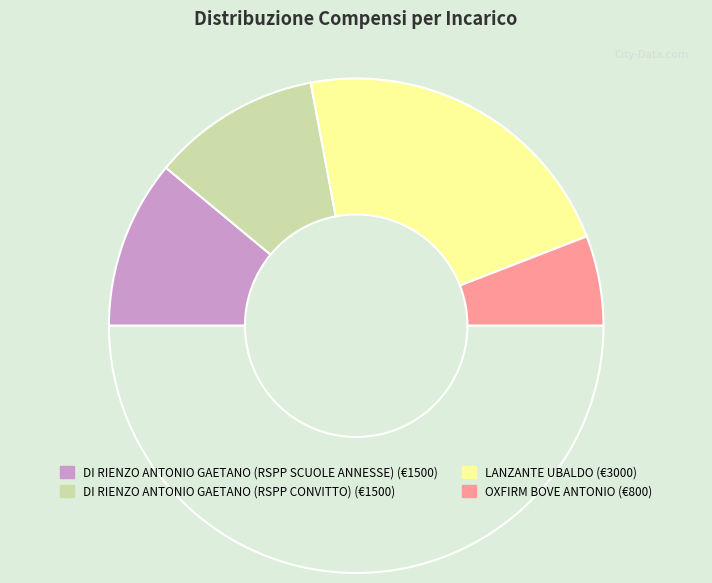

Which category has the biggest portion of the pie?

LANZANTE UBALDO